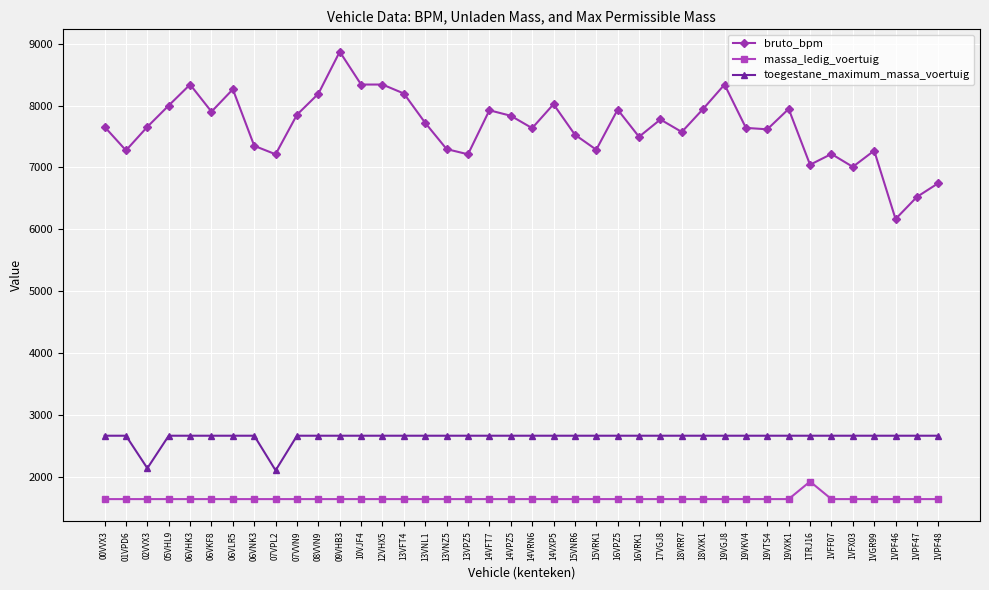

What is the minimum value for bruto_bpm?

6165